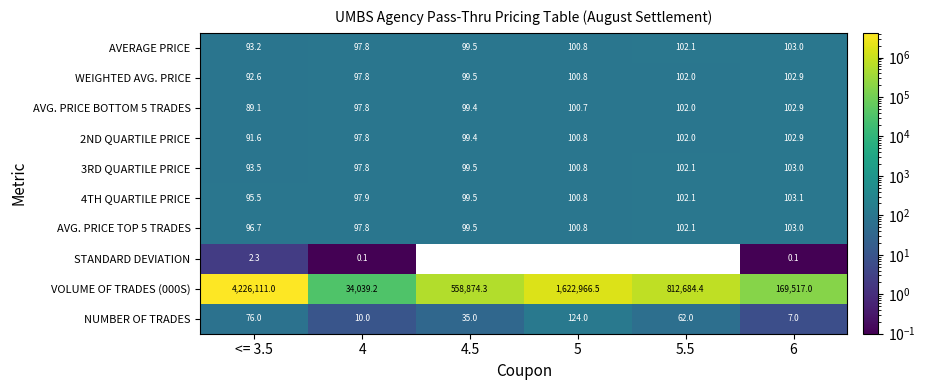

What is the average value of the 4TH QUARTILE PRICE series?

99.8